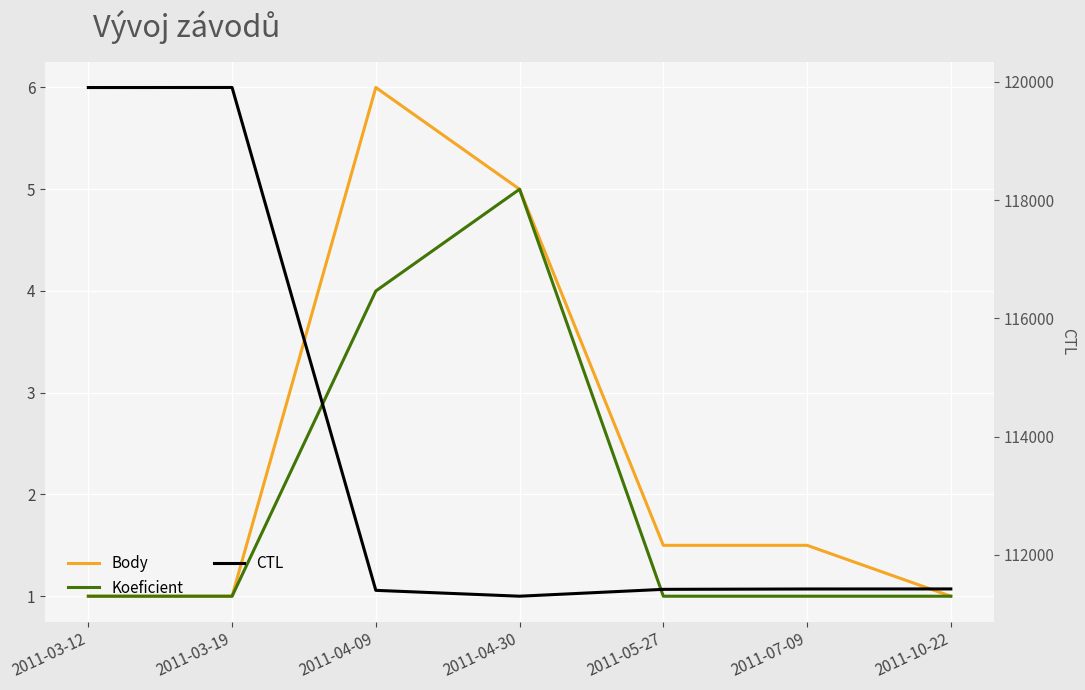

Is it true that CTL equals 111401.0 at 2011-04-09?

True